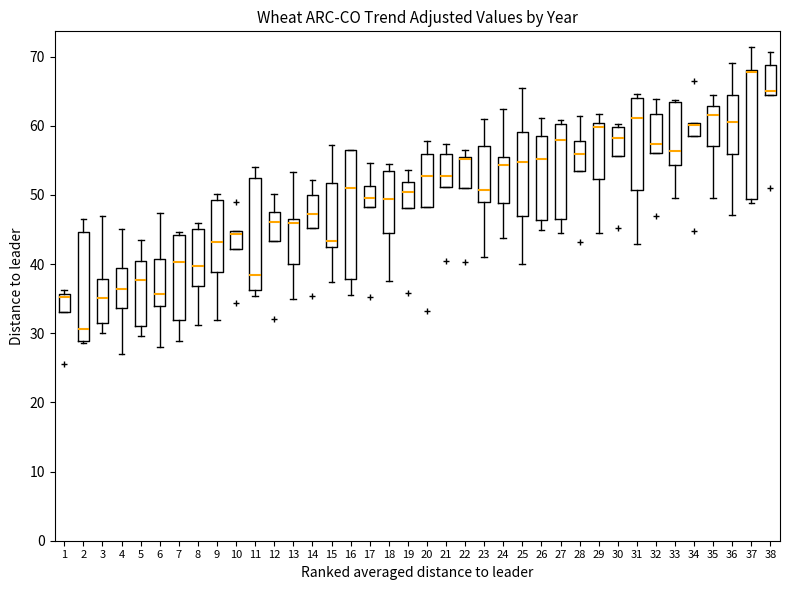

Reading left to right, transcribe this box plot: for each box, give where its median line is, the range the box spans, and where its two whiskers end, as read against the y-axis. The values are not printed on the chart, so give them approximately, as read against the axis.

1: median 35, box 33 to 36, whiskers 33 to 36 (just above the box's upper edge)
2: median 31, box 29 to 45, whiskers 29 to 47
3: median 35, box 31 to 38, whiskers 30 to 47
4: median 36, box 34 to 39, whiskers 27 to 45
5: median 38, box 31 to 40, whiskers 30 to 43
6: median 36, box 34 to 41, whiskers 28 to 47
7: median 40, box 32 to 44, whiskers 29 to 45
8: median 40, box 37 to 45, whiskers 31 to 46
9: median 43, box 39 to 49, whiskers 32 to 50
10: median 44, box 42 to 45, whiskers 42 to 45
11: median 38, box 36 to 53, whiskers 35 to 54
12: median 46, box 43 to 48, whiskers 43 to 50
13: median 46, box 40 to 47, whiskers 35 to 53
14: median 47, box 45 to 50, whiskers 45 to 52
15: median 43, box 42 to 52, whiskers 37 to 57
16: median 51, box 38 to 56, whiskers 35 to 57
17: median 50, box 48 to 51, whiskers 48 to 55
18: median 49, box 44 to 54, whiskers 38 to 54 (just above the box's upper edge)
19: median 50, box 48 to 52, whiskers 48 to 54
20: median 53, box 48 to 56, whiskers 48 to 58
21: median 53, box 51 to 56, whiskers 51 to 57
22: median 55 (just below the box's upper edge), box 51 to 55, whiskers 51 to 56
23: median 51, box 49 to 57, whiskers 41 to 61
24: median 54, box 49 to 55, whiskers 44 to 62
25: median 55, box 47 to 59, whiskers 40 to 66
26: median 55, box 46 to 59, whiskers 45 to 61
27: median 58, box 47 to 60, whiskers 45 to 61
28: median 56, box 53 to 58, whiskers 53 to 61
29: median 60 (just below the box's upper edge), box 52 to 60, whiskers 44 to 62
30: median 58, box 56 to 60, whiskers 56 to 60 (just above the box's upper edge)
31: median 61, box 51 to 64, whiskers 43 to 65
32: median 57, box 56 to 62, whiskers 56 to 64
33: median 56, box 54 to 63, whiskers 50 to 64
34: median 60 (just below the box's upper edge), box 59 to 60, whiskers 59 to 60
35: median 62, box 57 to 63, whiskers 50 to 64
36: median 61, box 56 to 64, whiskers 47 to 69
37: median 68 (drawn on the box's upper edge), box 49 to 68, whiskers 49 (just below the box's lower edge) to 71
38: median 65 (just above the box's lower edge), box 65 to 69, whiskers 65 to 71